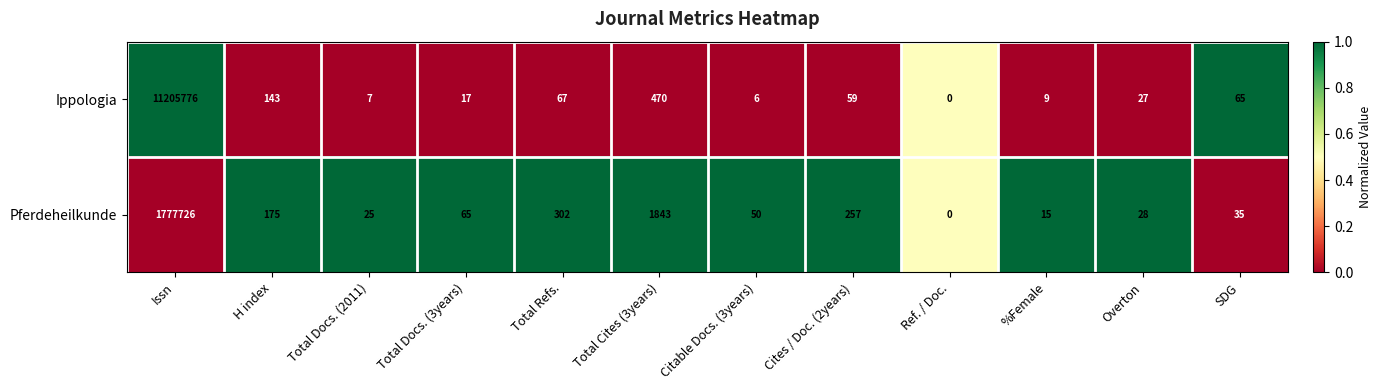

What is the sum of the Ippologia values at Total Docs. (3years) and Citable Docs. (3years)?

23